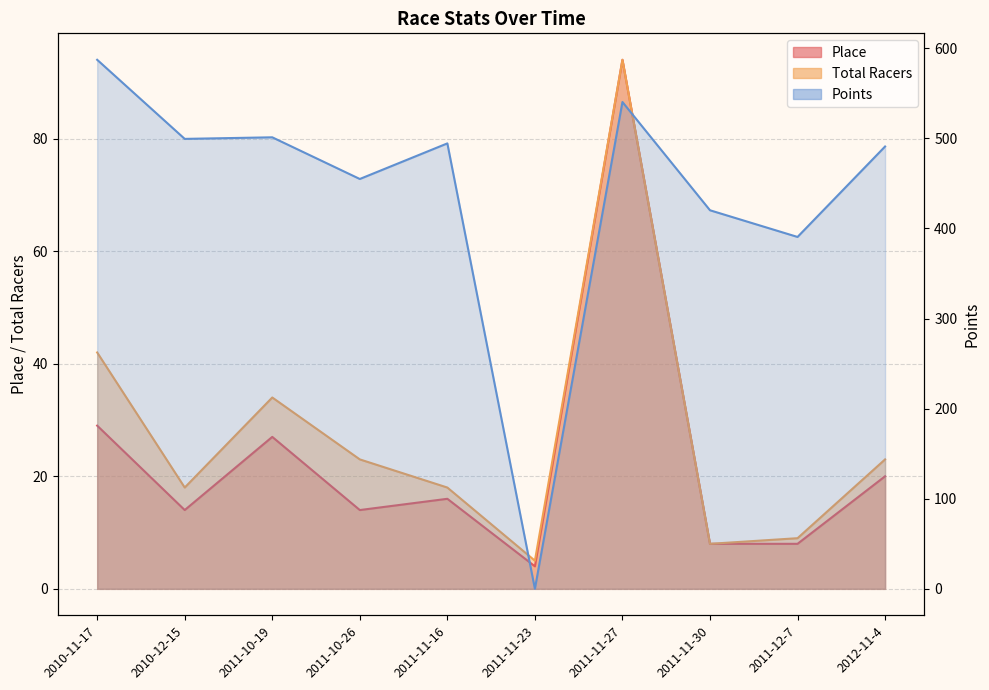

How many values in Points are above zero?

9